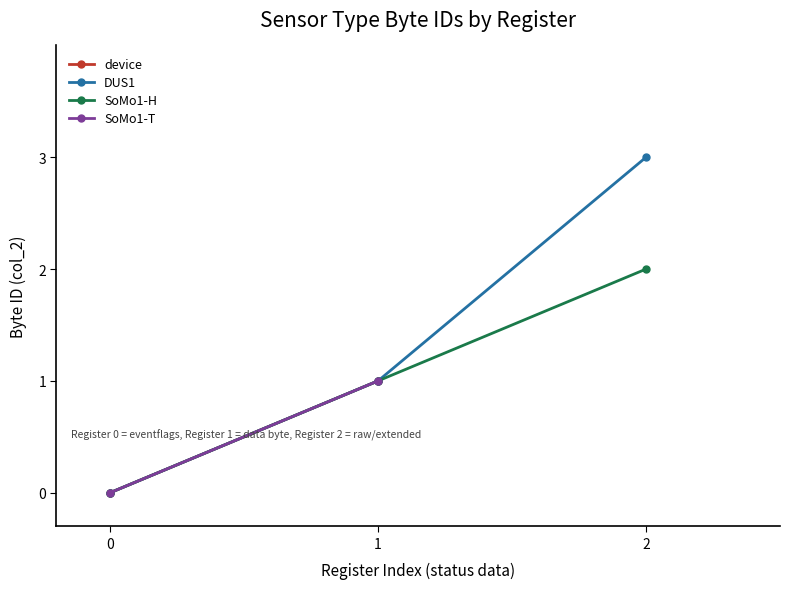

How many values in the DUS1 series are below 1?

1